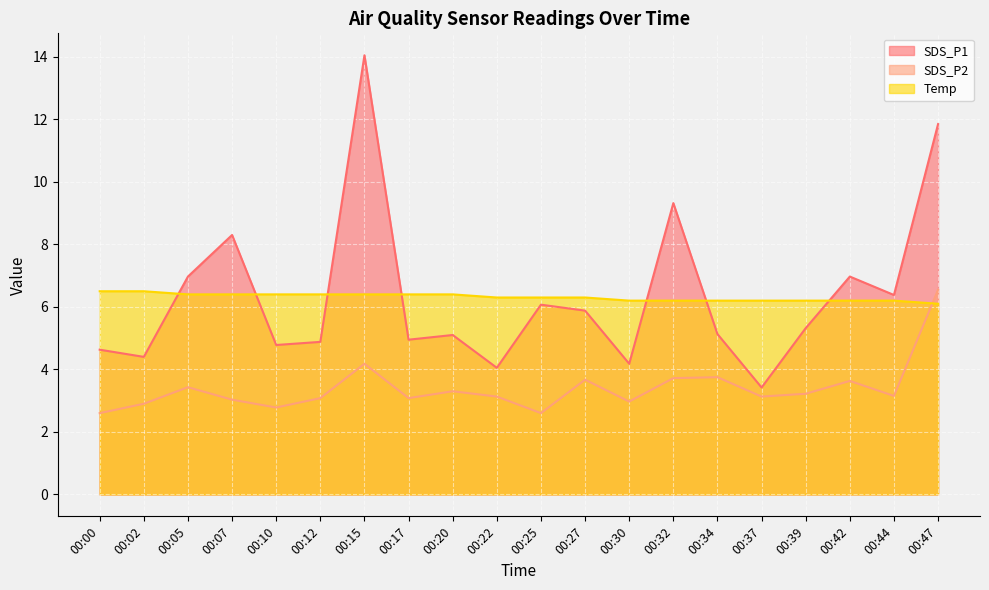

How many interior local valleys does the SDS_P1 series have?

7